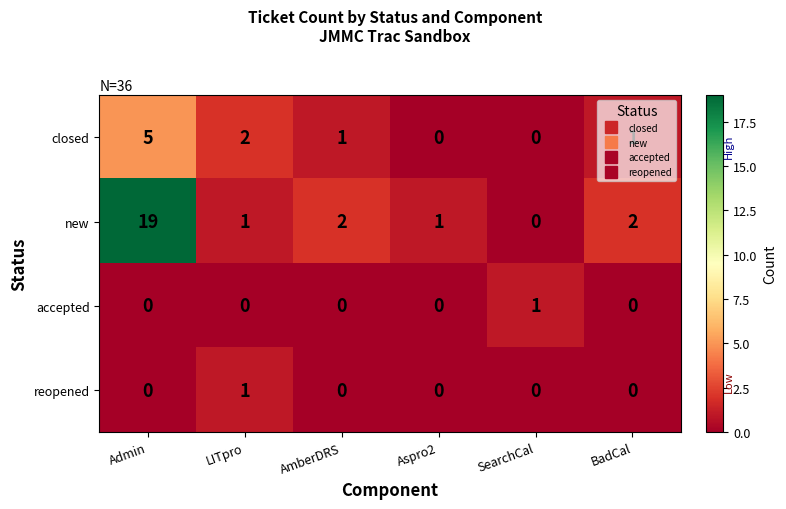

Is it true that new equals 1 at Aspro2?

True